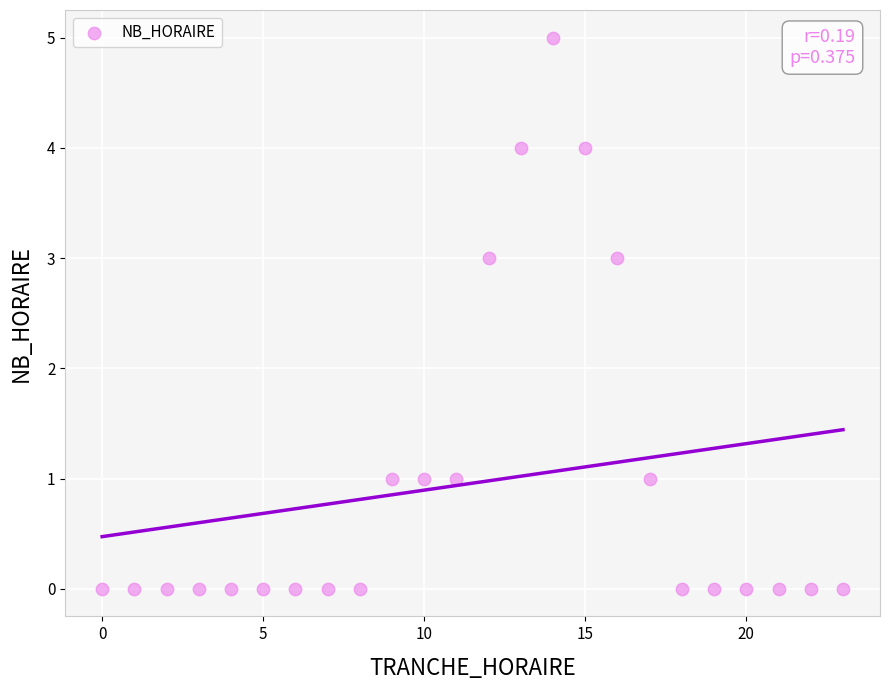

What is the range of X values (max minus min)?

23